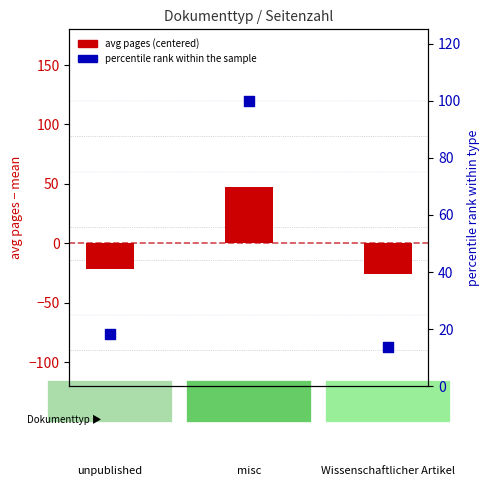

Which series contains the highest Y value?

percentile rank within the sample